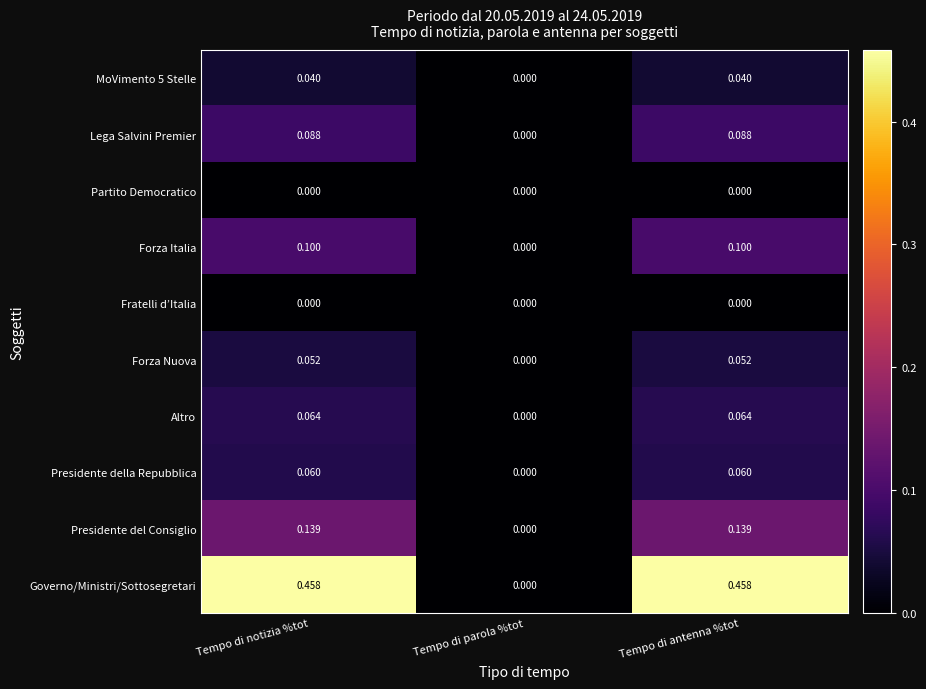

Which series has the largest total across all categories?

Governo/Ministri/Sottosegretari